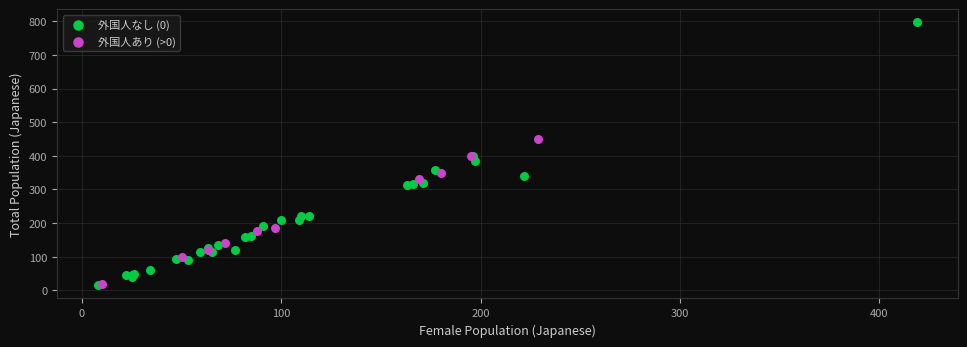

Which series reaches the maximum Y coordinate?

外国人なし (0)